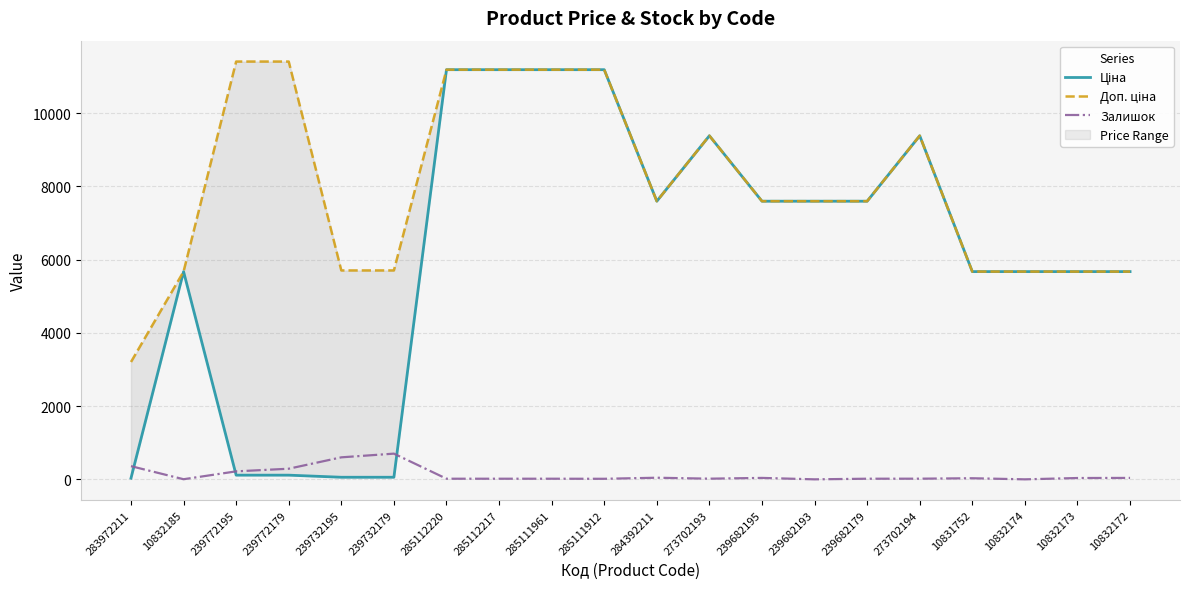

What is the sum of the Ціна values at 285111961 and 239732179?

11245.2